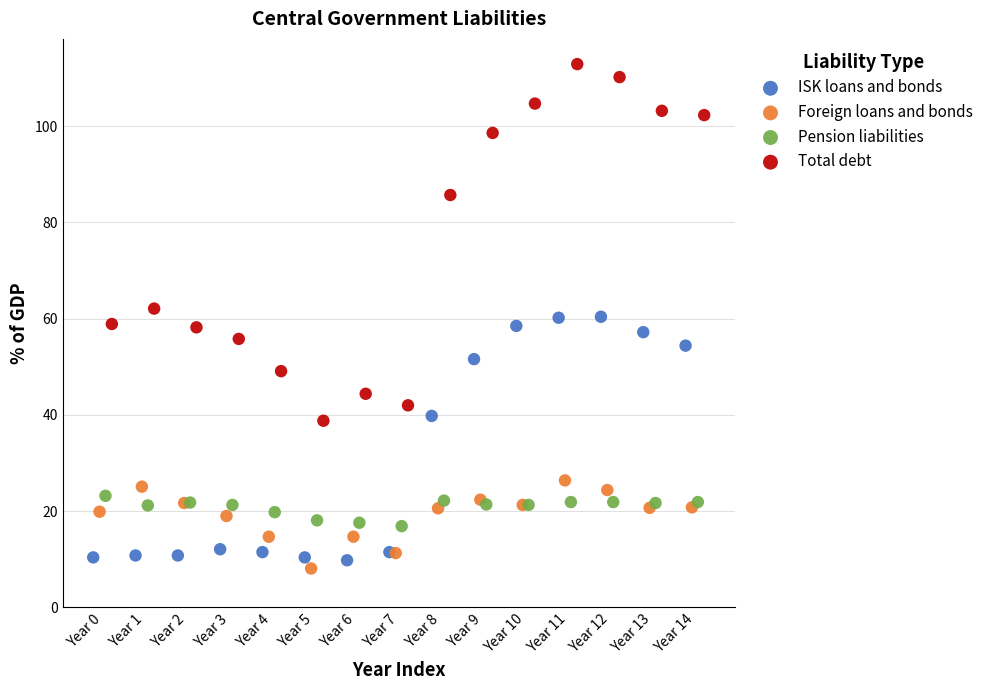

What are all the series names shown in the legend?

ISK loans and bonds, Foreign loans and bonds, Pension liabilities, Total debt